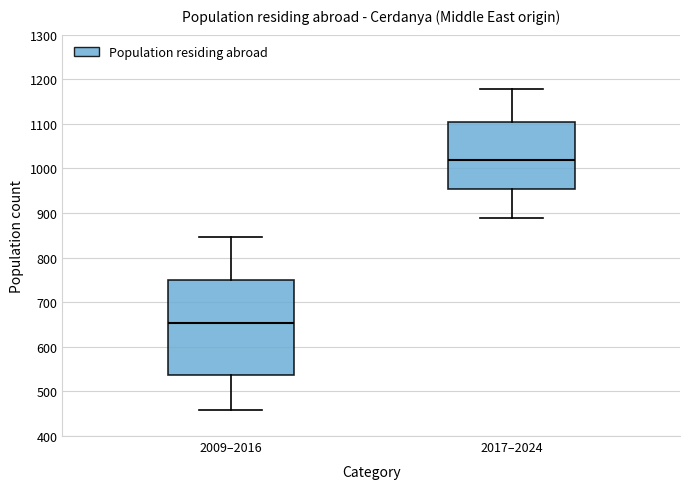

Reading left to right, transcribe this box plot: for each box, give where its median line is, the range the box spans, and where its two whiskers end, as read against the y-axis. The values are not printed on the chart, so give them approximately, as read against the axis.

2009–2016: median 650, box 540 to 750, whiskers 460 to 850
2017–2024: median 1020, box 950 to 1100, whiskers 890 to 1180